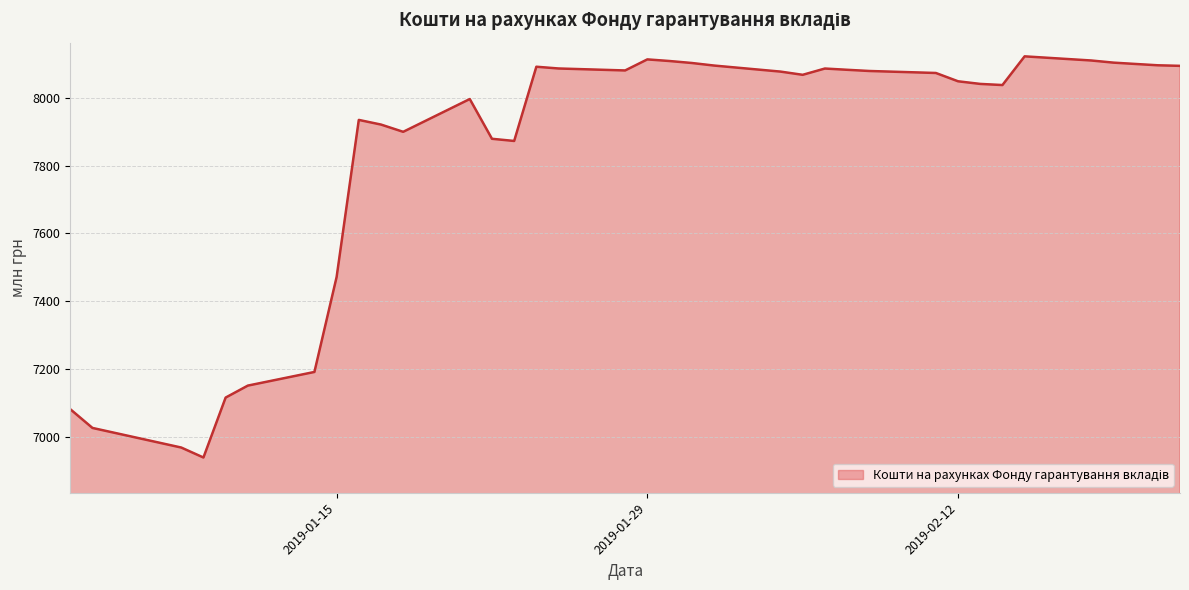

What is the difference between the maximum and minimum values?

1182.2